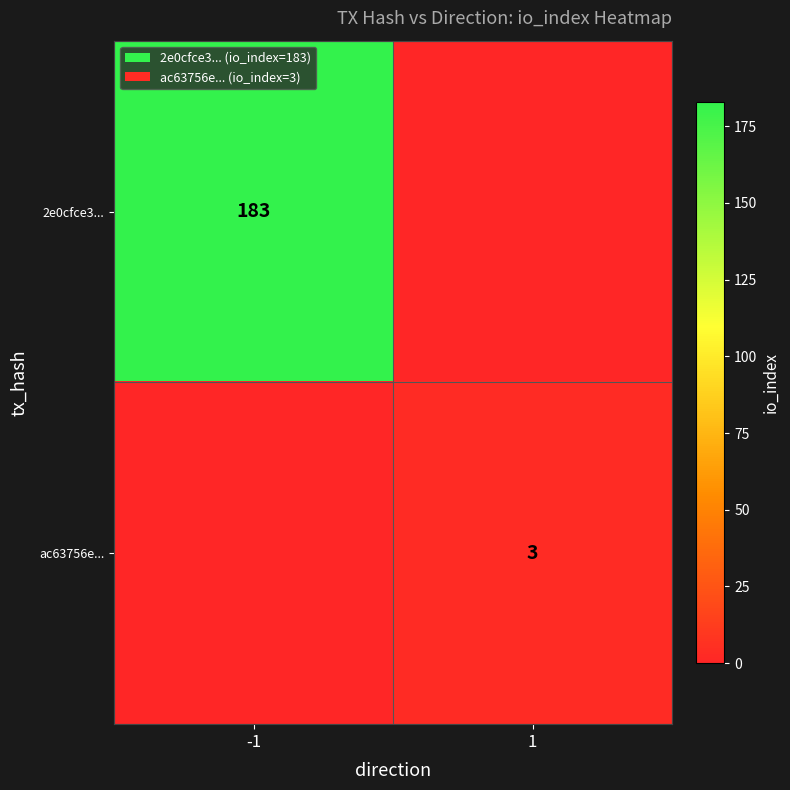

Is it true that 2e0cfce3... equals 53 at -1?

False